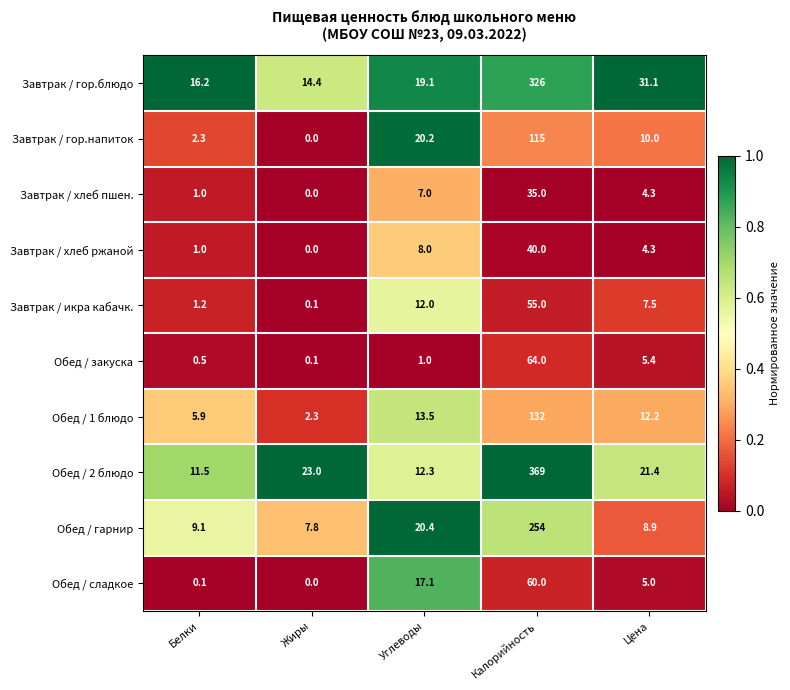

At how many categories does at least one series exceed 0?

5